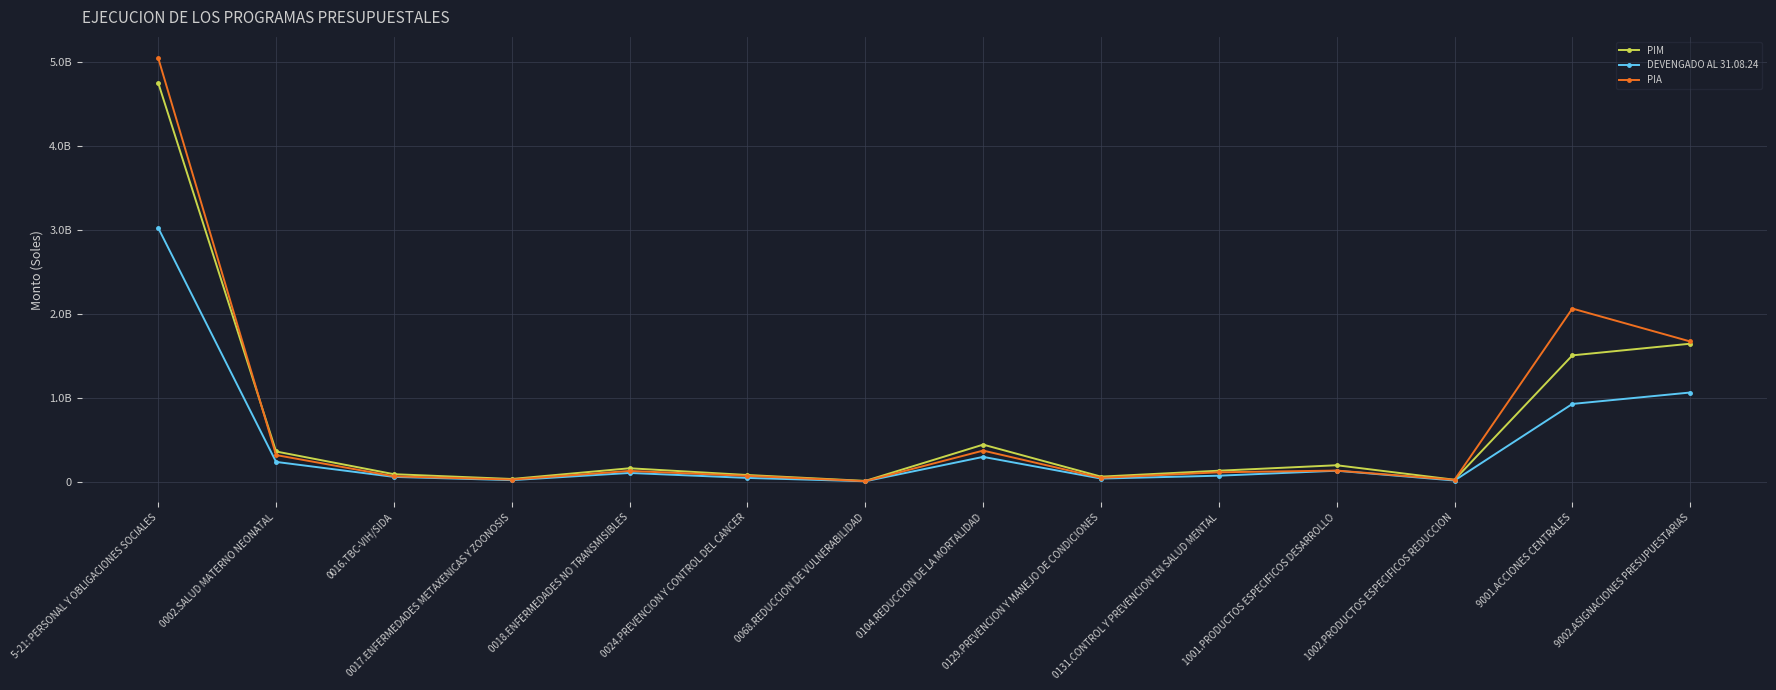

Reading left to right, what are all the values shown in this chart?

PIM: 4747146746.0	361116769.0	90863933.0	33952566.0	161423844.0	81235533.0	11012073.0	442663574.0	61895808.0	132363126.0	197321285.0	24855659.0	1504912118.0	1643530458.0
DEVENGADO AL 31.08.24: 3020956168.3	237048389.9	58698401.1	20084952.0	105708383.3	46501618.4	6723723.5	296914300.1	38741658.7	73060697.8	132024894.5	15707862.0	926952908.3	1062788378.4
PIA: 5042593611.0	318707385.0	66191045.0	26491040.0	129574385.0	70692443.0	8204856.0	371653925.0	47519949.0	113385291.0	134039586.0	24041518.0	2061845518.0	1670246670.0